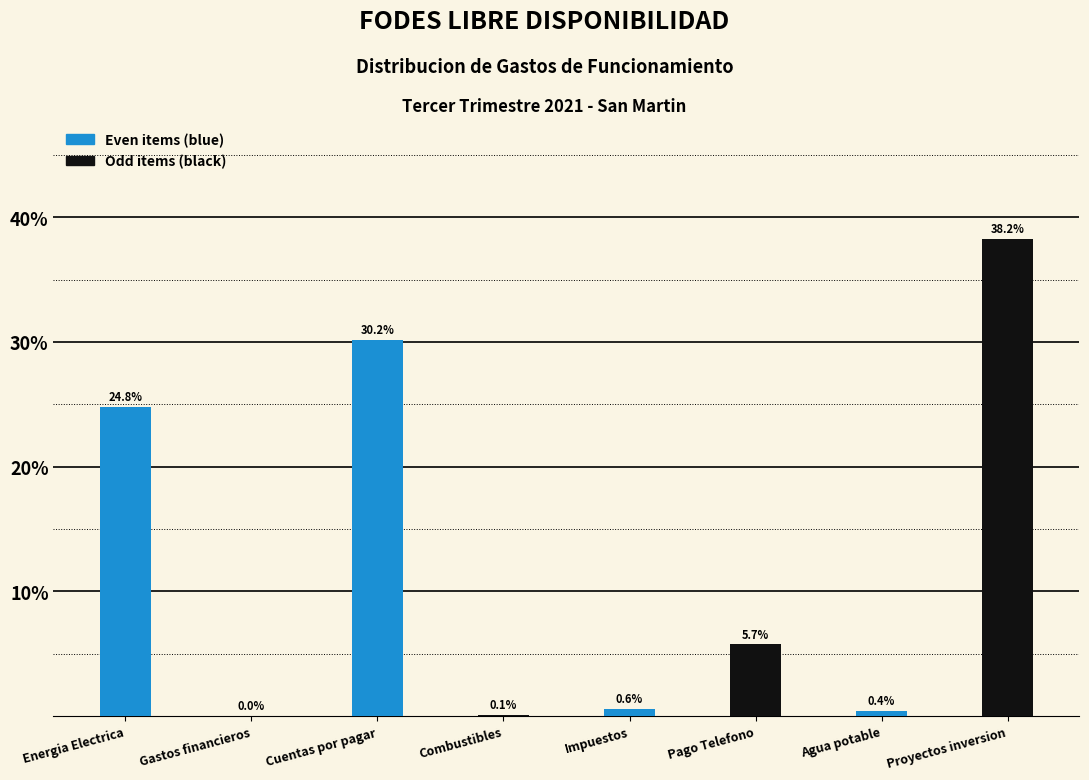

Which has a higher value, Proyectos inversion or Pago Telefono?

Proyectos inversion